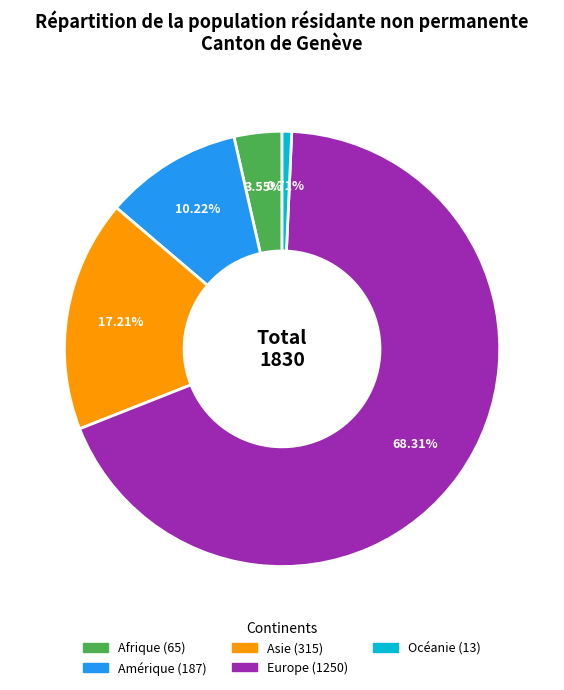

Is there a majority slice in this chart?

Yes